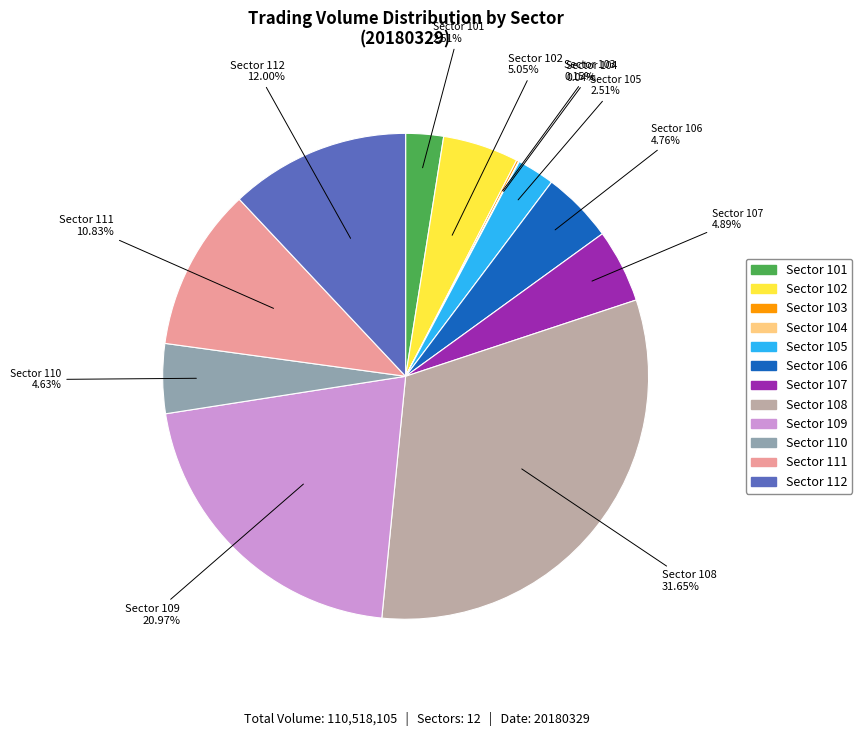

Is there a majority slice in this chart?

No